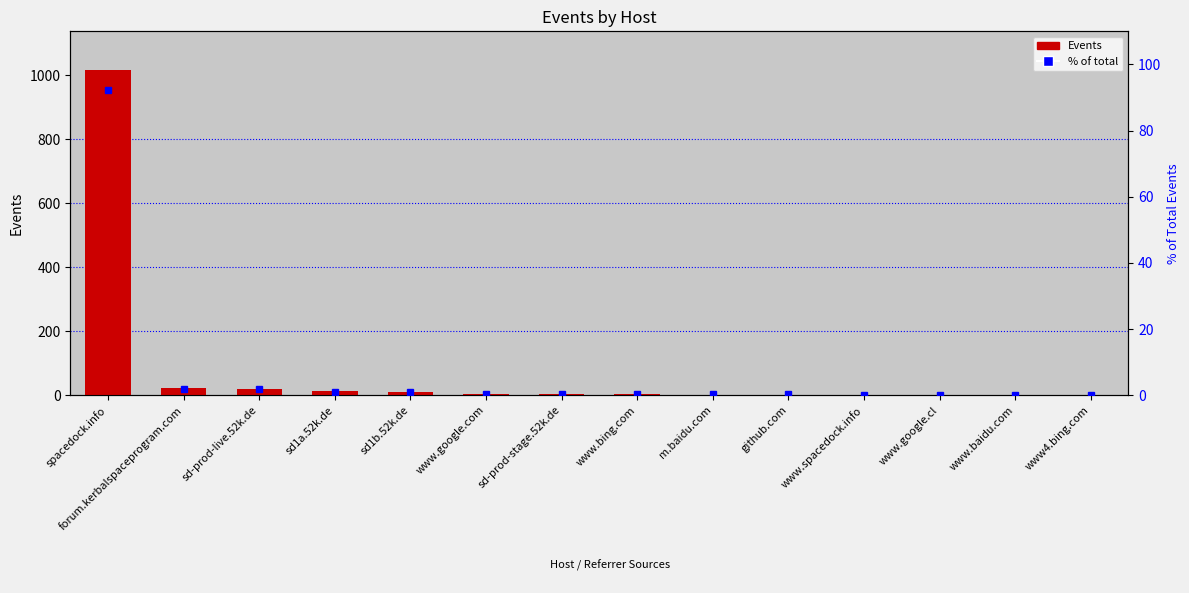

How many distinct data groups are displayed?

2